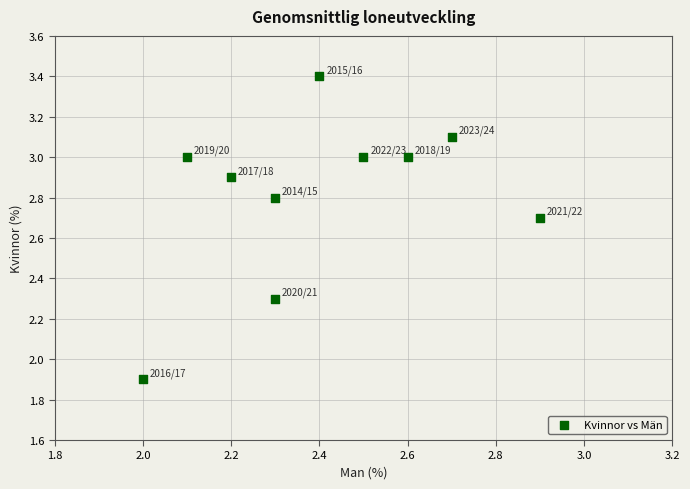

What is the range of Y values (max minus min)?

1.5